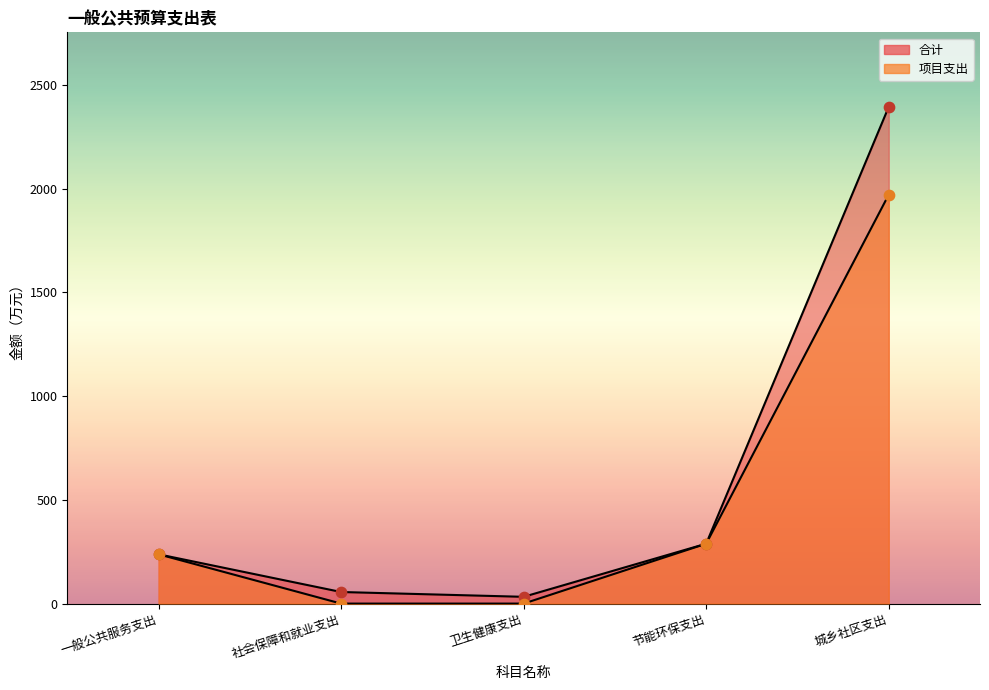

Which series has the largest total across all categories?

合计